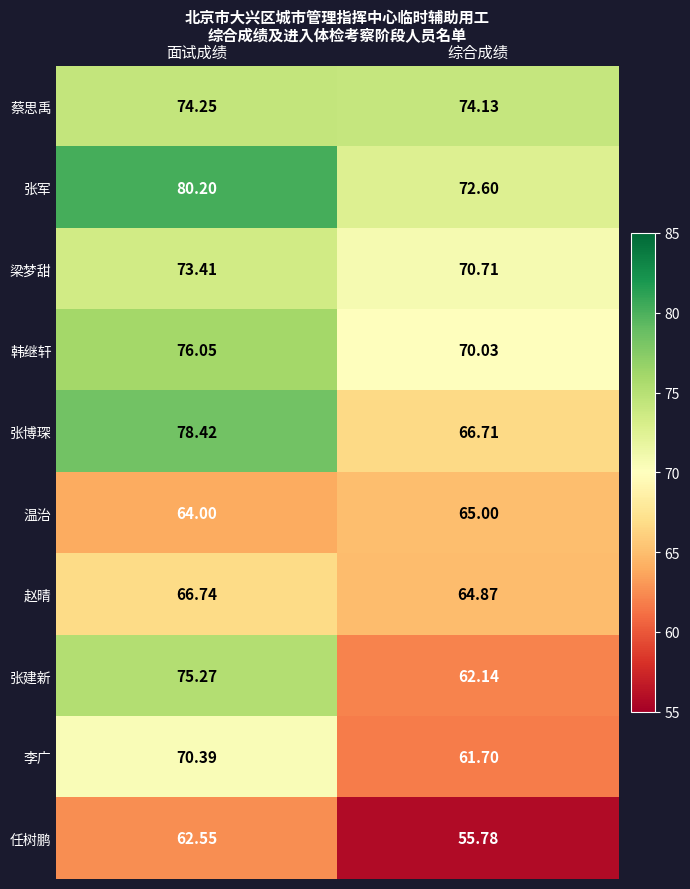

At which label is 张建新 closest to 68?

综合成绩